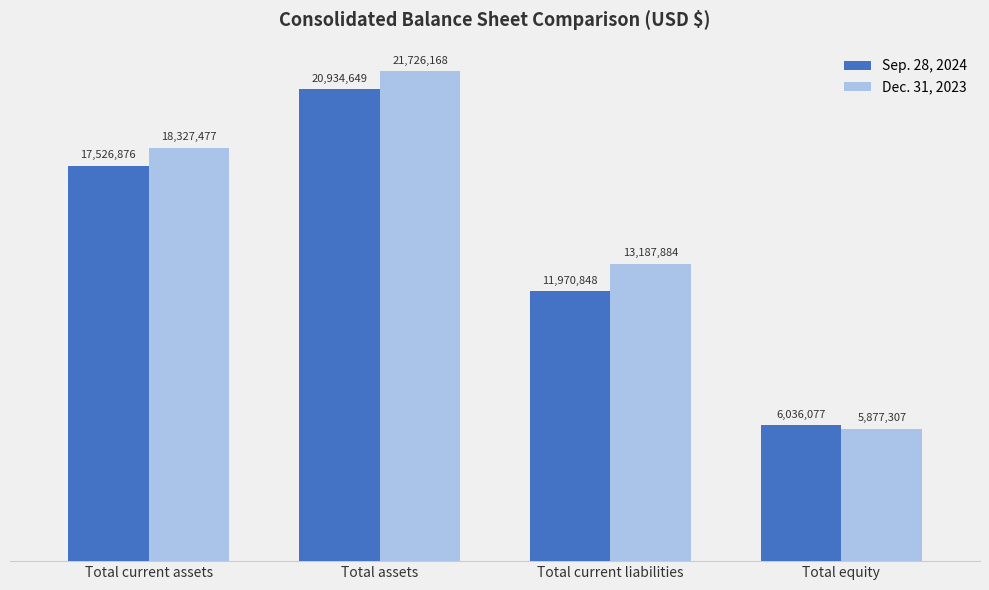

Rank the series by their maximum value, from lowest to highest.

Sep. 28, 2024, Dec. 31, 2023